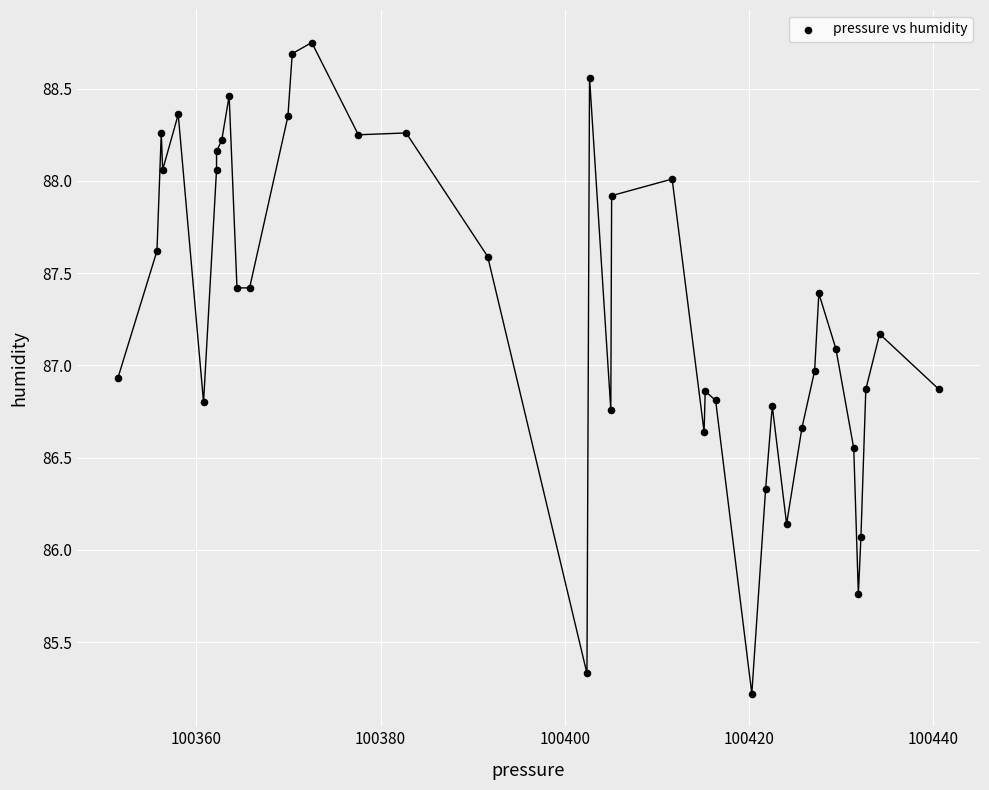

What is the range of X values (max minus min)?

89.2